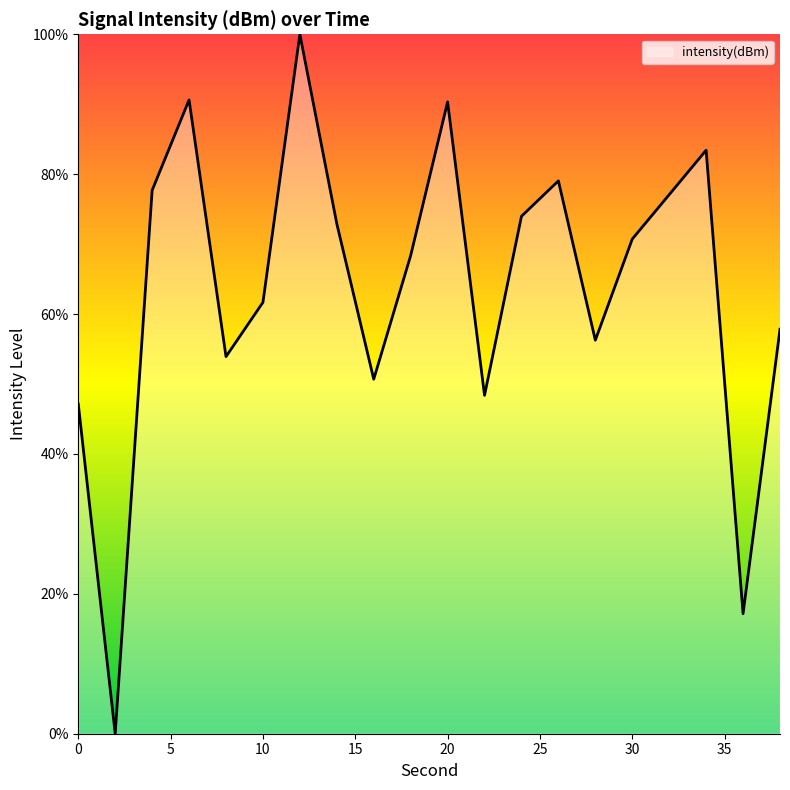

How many lines are shown in the chart?

1